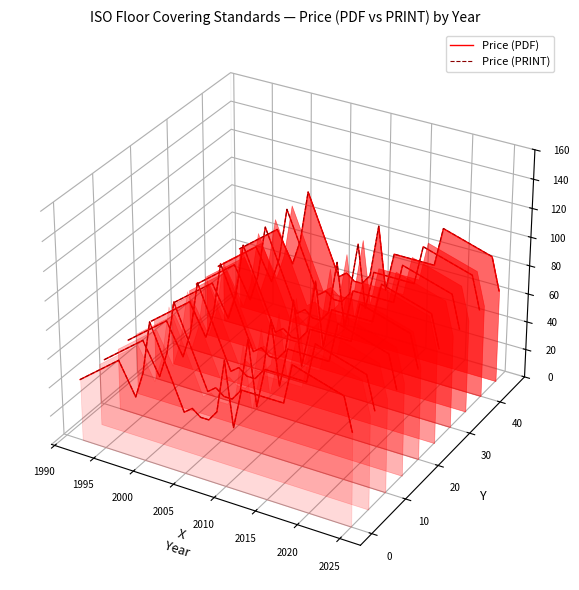

True or false: Price (PDF) and Price (PRINT) intersect in this chart.

False